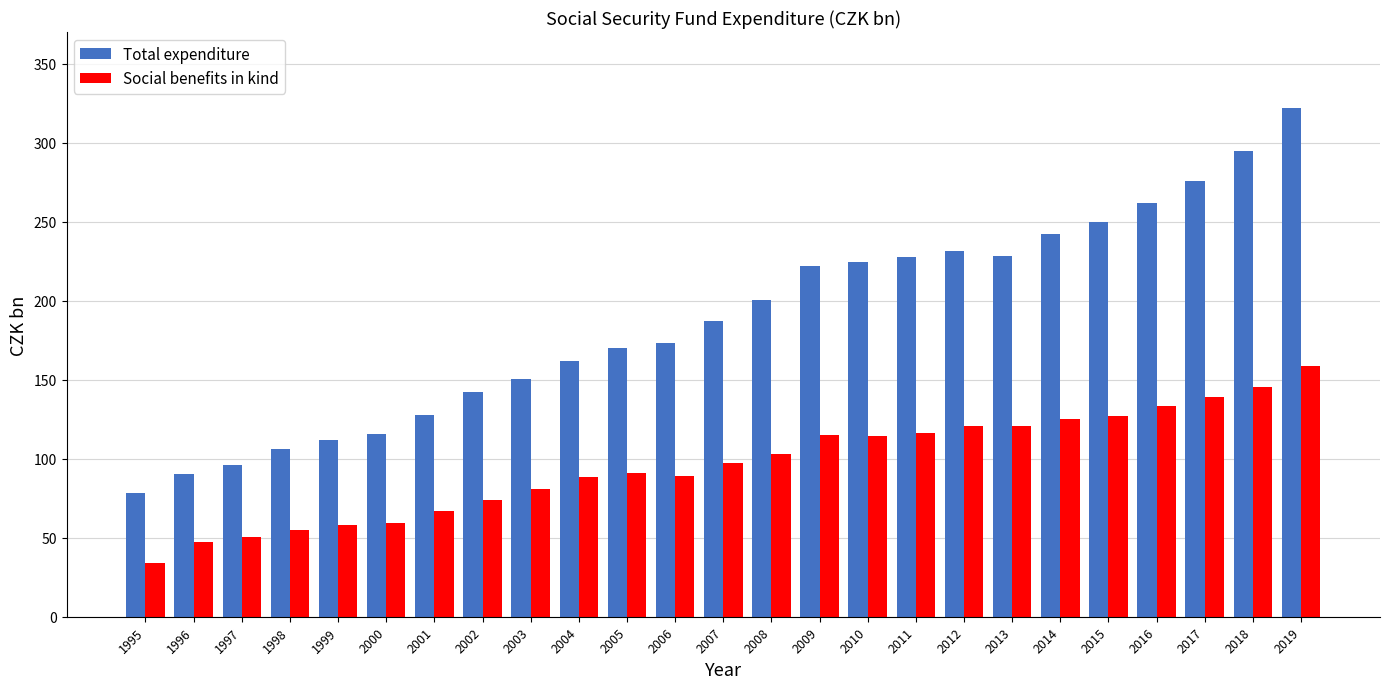

What is the spread (max minus min) of values at 2016?

128.6